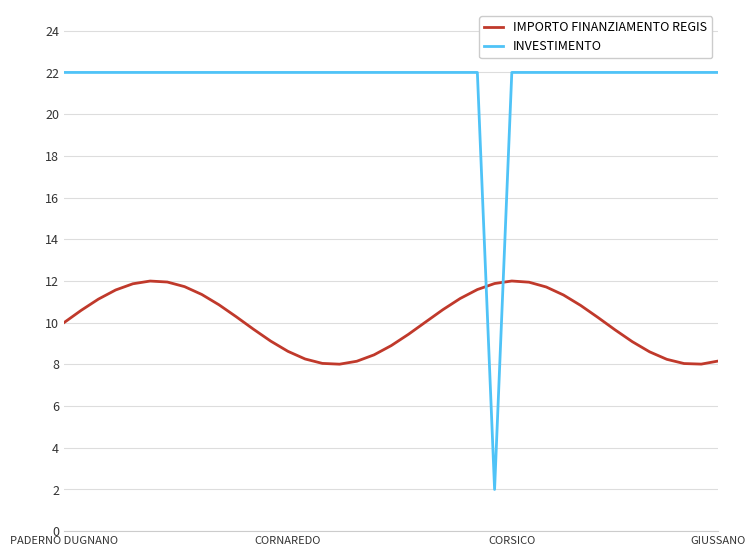

List the series in order of their peak value, highest first.

INVESTIMENTO, IMPORTO FINANZIAMENTO REGIS